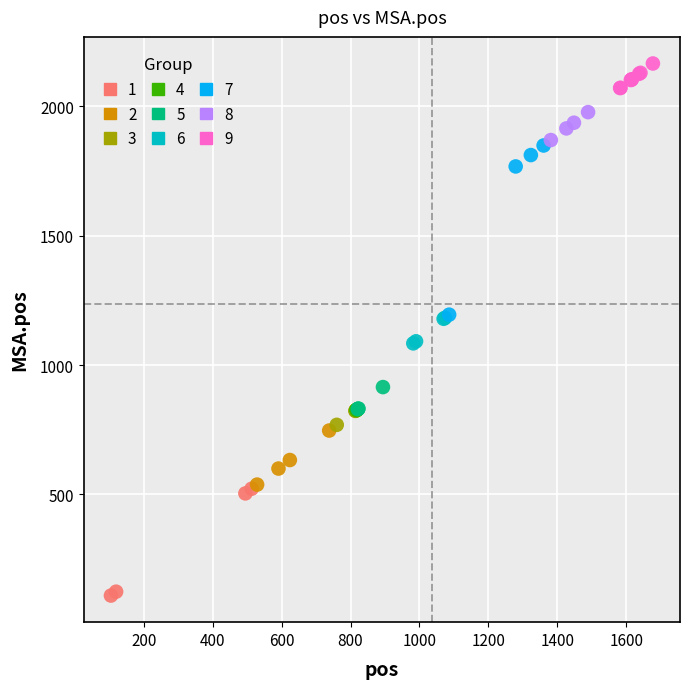

Which series reaches the maximum Y coordinate?

9